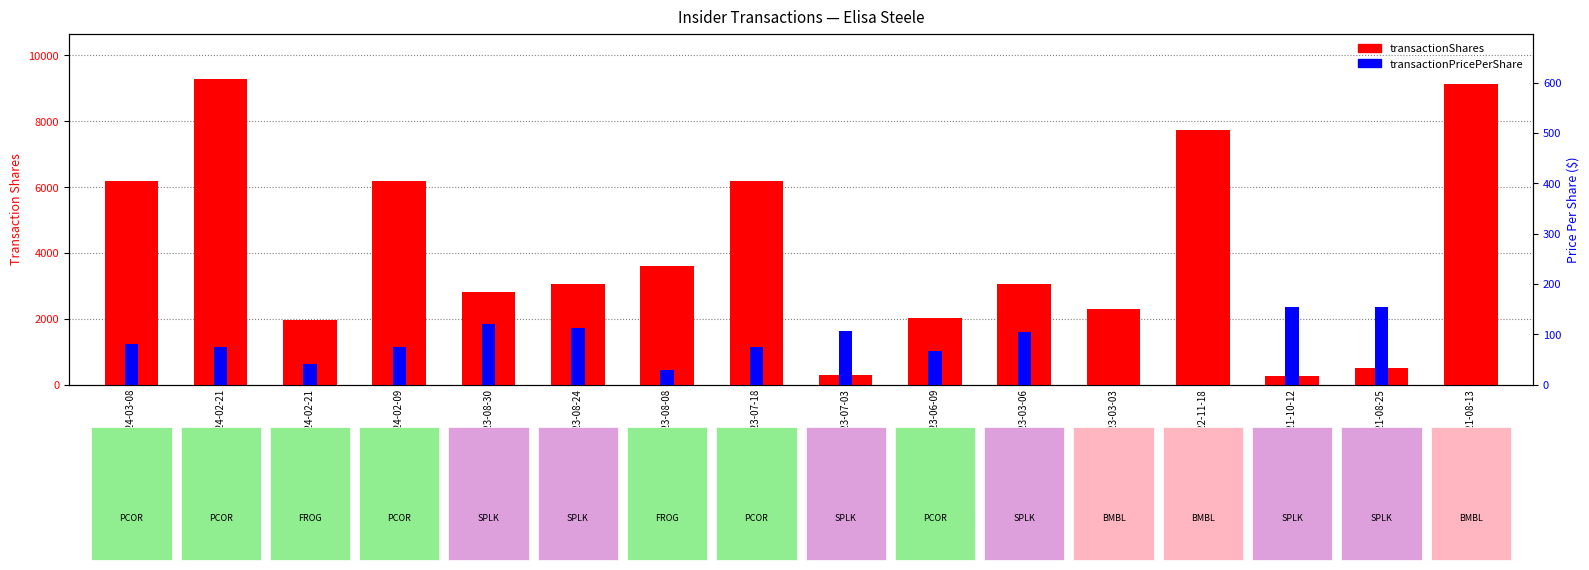

At which label does transactionPricePerShare first exceed 75?

PCOR 2024-03-08